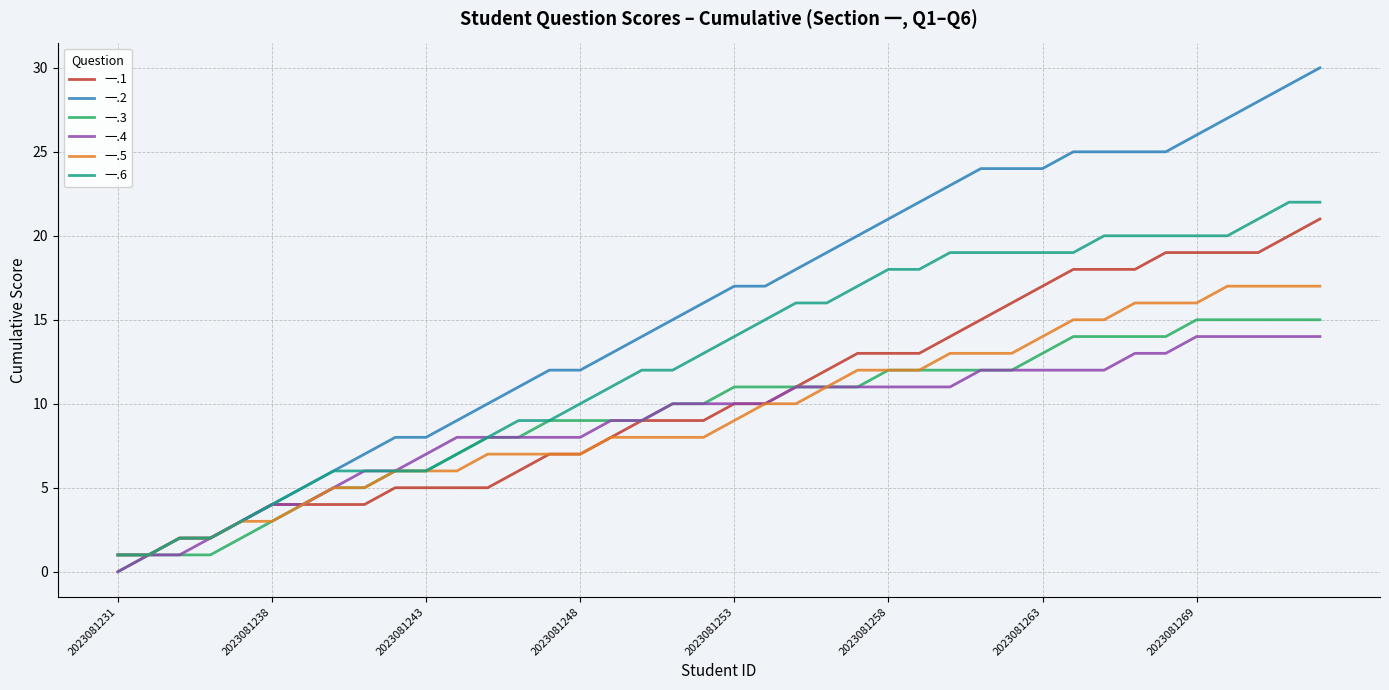

What is the difference between the second highest and second lowest values in the 一.2 series?

28